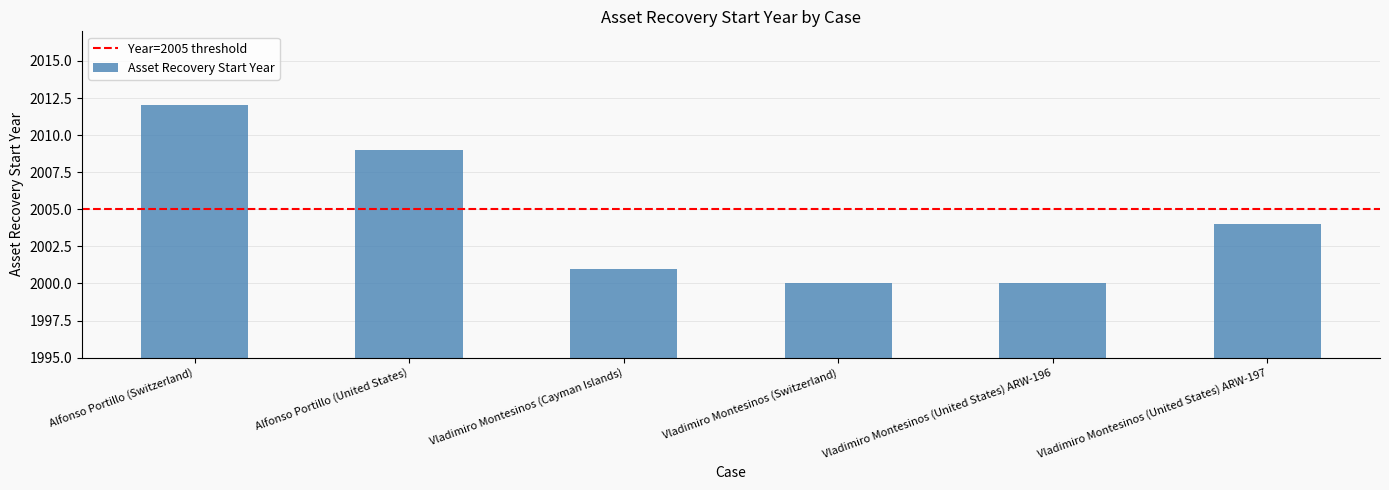

Where is the data nearest to the value 2006?

Vladimiro Montesinos (United States) ARW-197